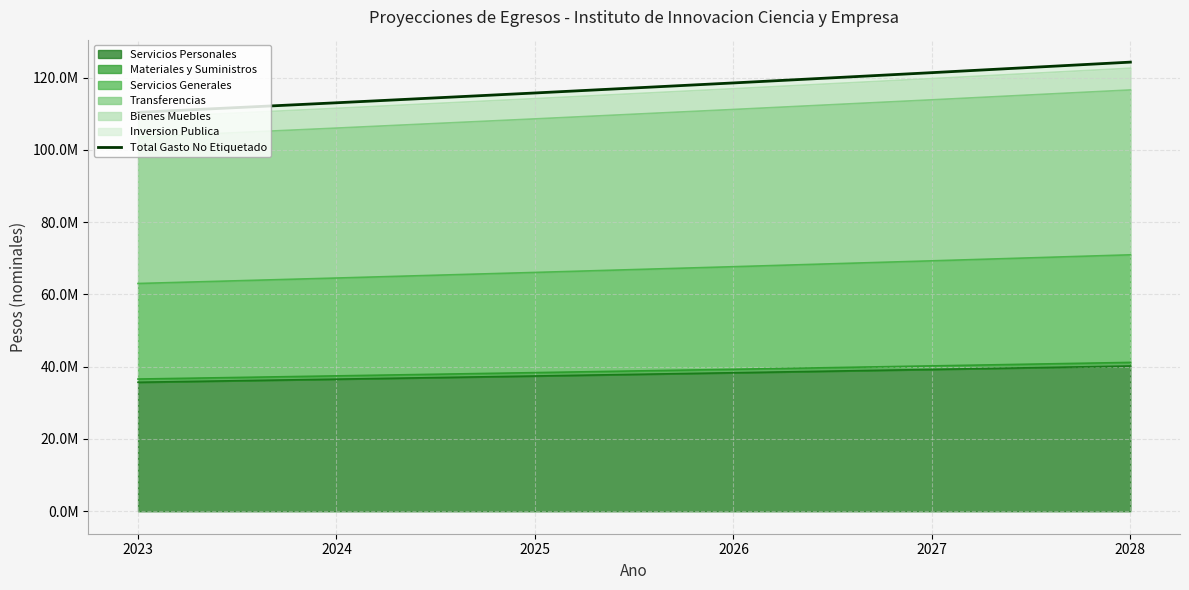

Where is the data nearest to the value 117348214?

2026